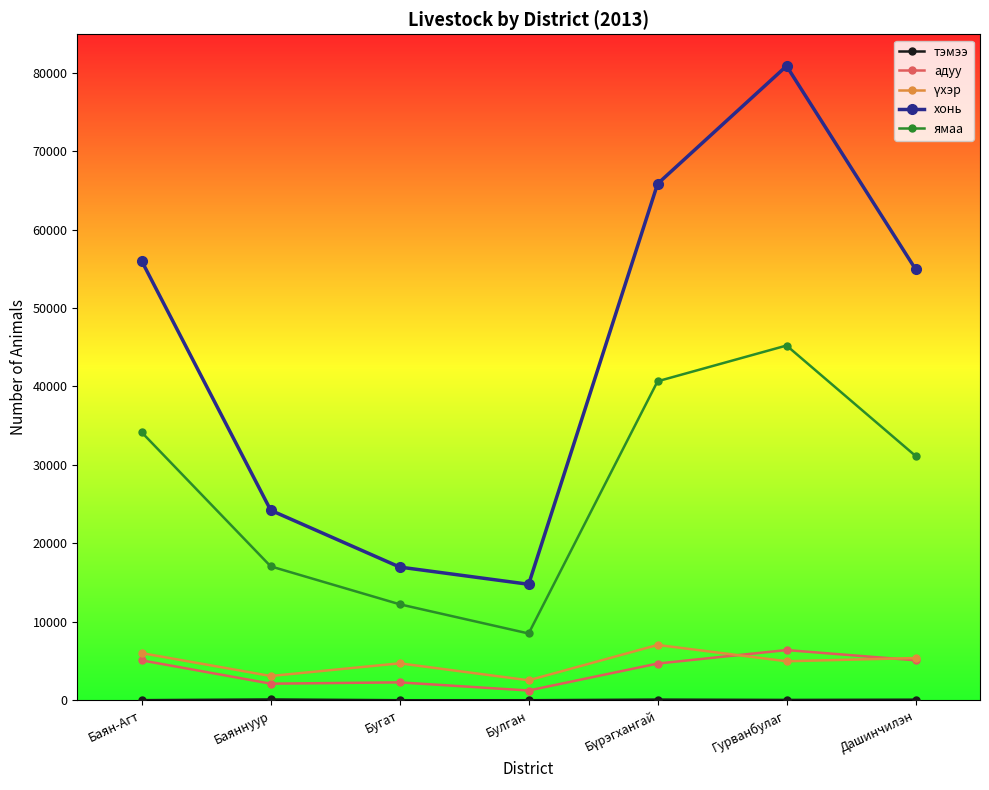

Which series has the largest range (max minus min)?

хонь